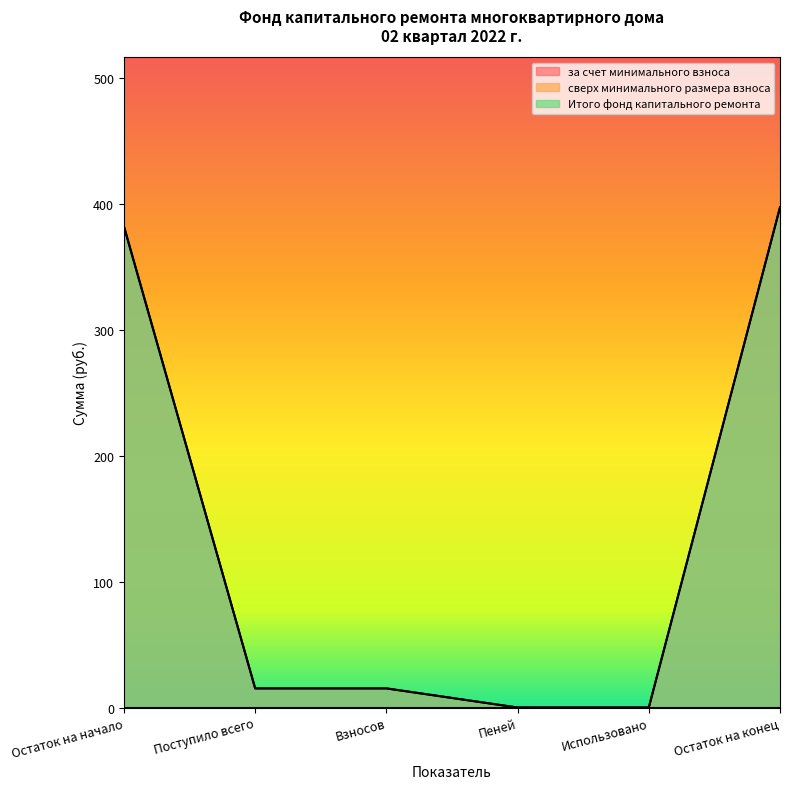

Between Использовано and Остаток на конец, which series saw the biggest shift?

за счет минимального взноса